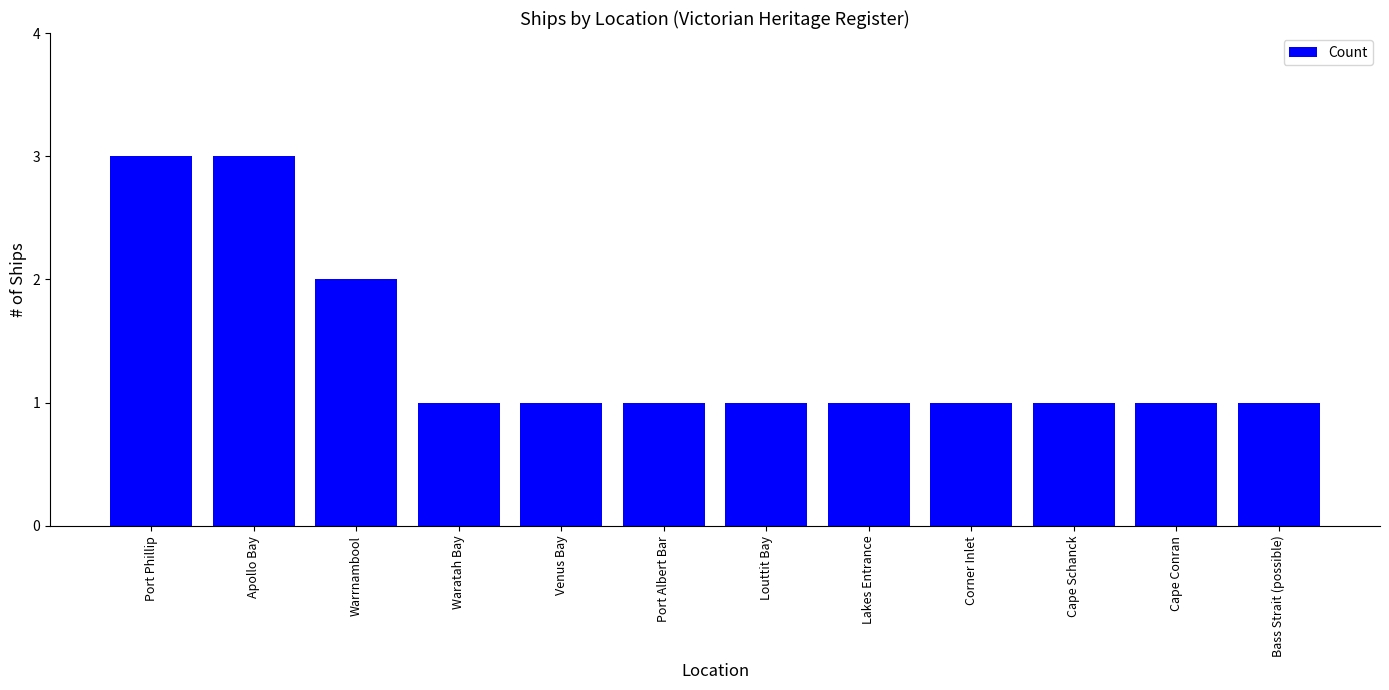

What is the maximum value shown in the chart?

3